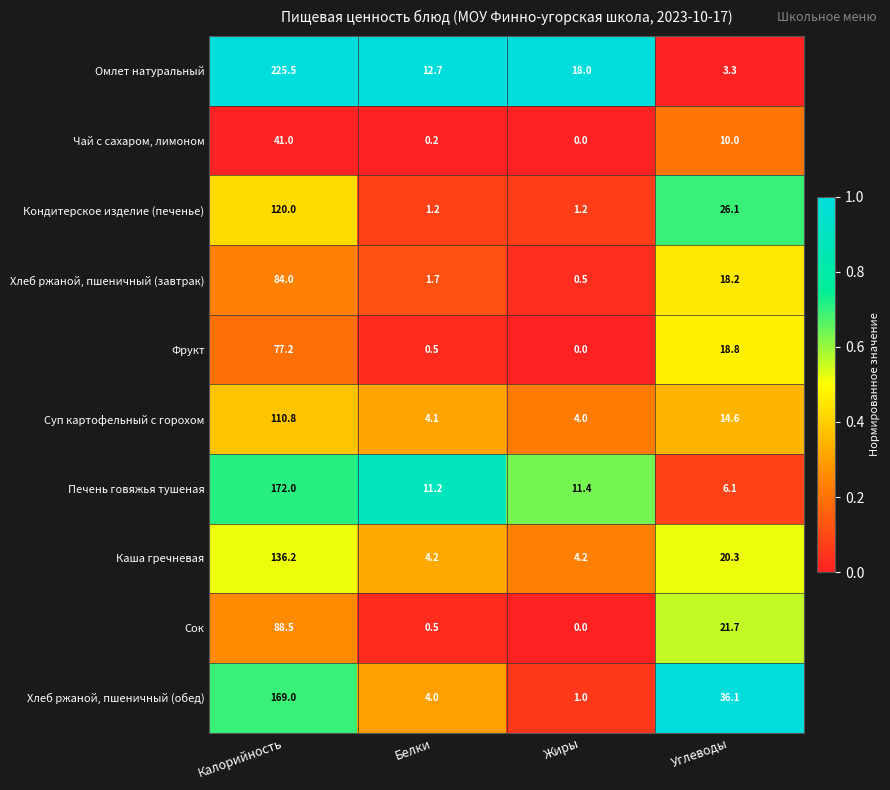

What is the spread (max minus min) of values at Белки?

12.5